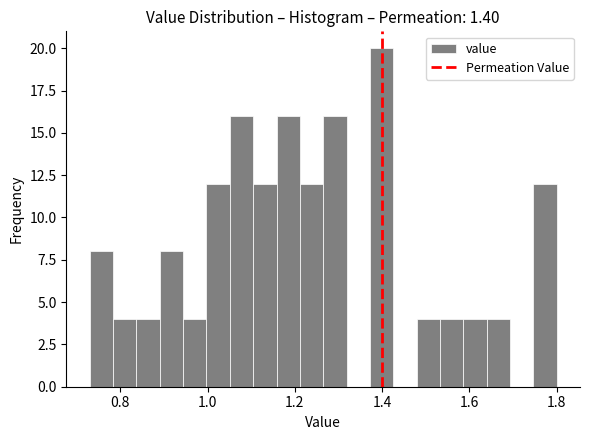

Around what value on the x-axis is the tallest bar? Give the approximate position of its centre, as read against the axis.

1.40